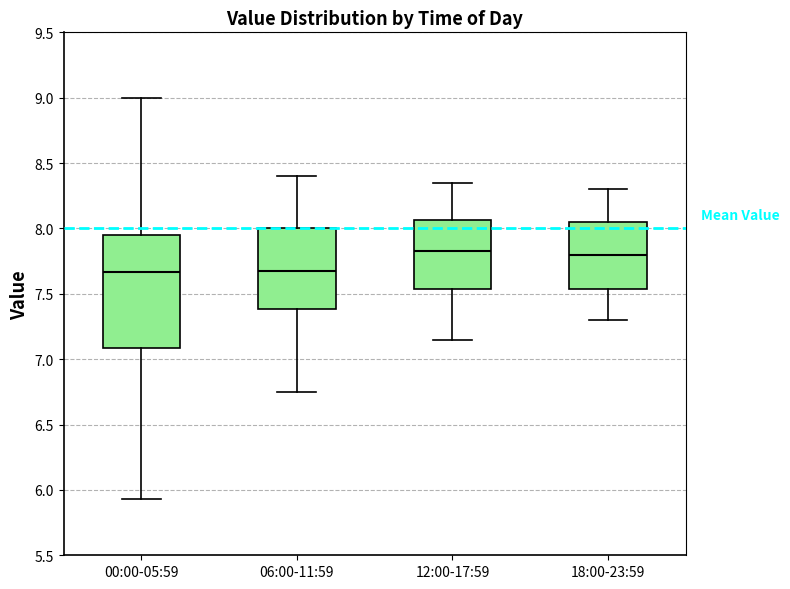

Reading left to right, read every box against the y-axis: the position of its median line, the range the box covers, and the ends of its whiskers. The values are not printed on the chart, so give them approximately, as read against the axis.

00:00-05:59: median 7.65, box 7.10 to 7.95, whiskers 5.95 to 9.00
06:00-11:59: median 7.70, box 7.40 to 8.00, whiskers 6.75 to 8.40
12:00-17:59: median 7.85, box 7.55 to 8.05, whiskers 7.15 to 8.35
18:00-23:59: median 7.80, box 7.55 to 8.05, whiskers 7.30 to 8.30